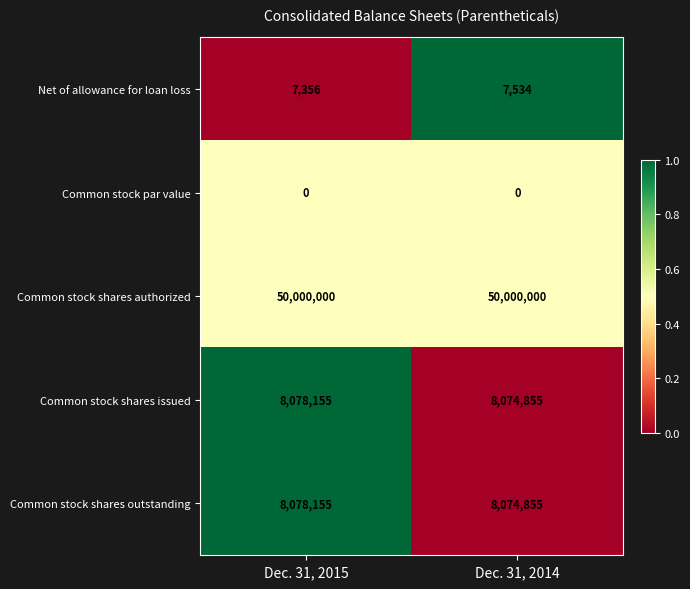

Read the Net of allowance for loan loss value at Dec. 31, 2015, to the nearest 50.

7350